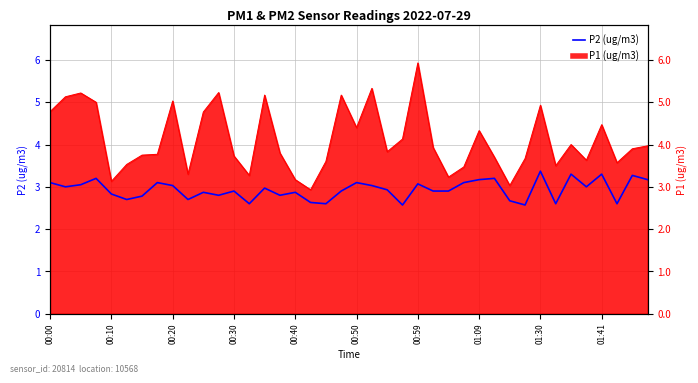

At which category does the chart reach its peak across all series?

01:30